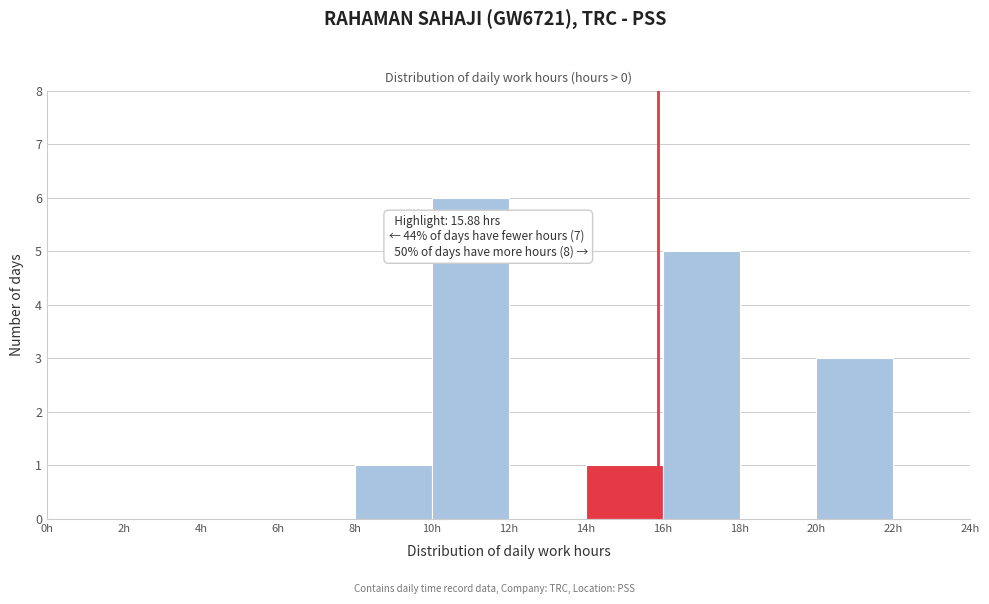

Which range on the x-axis has the tallest bar?

10 to 12